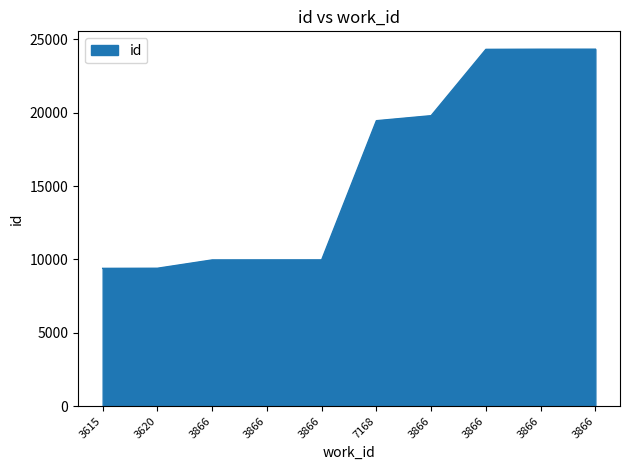

How many lines are shown in the chart?

1